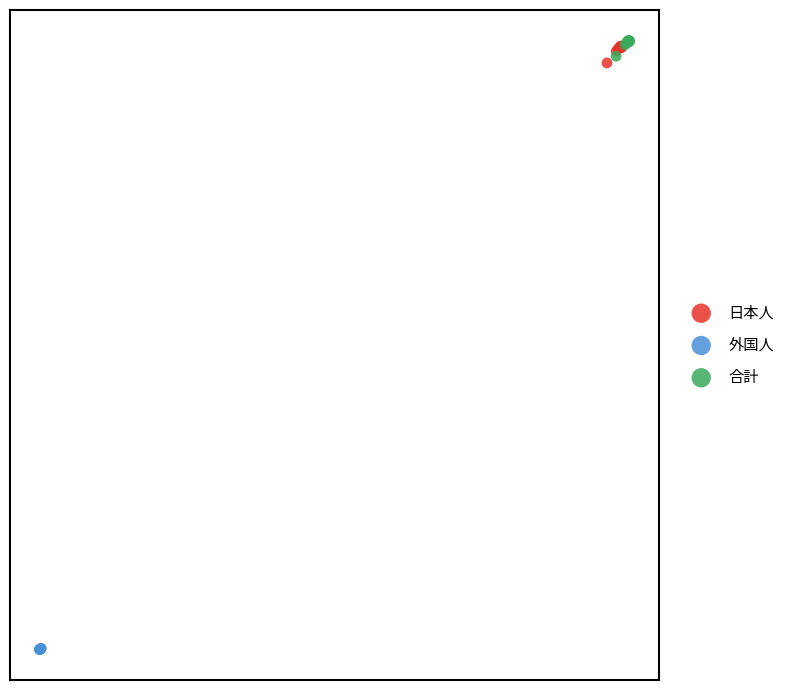

Which series reaches the minimum Y coordinate?

外国人